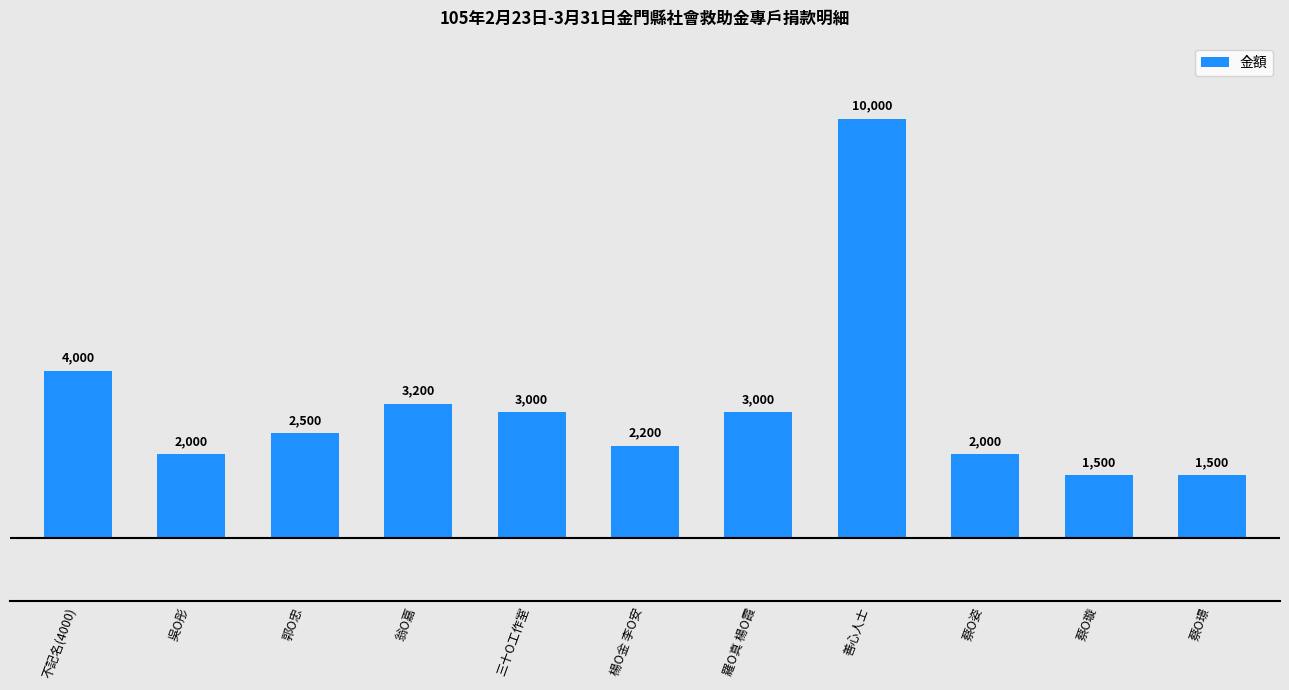

Reading right to left, extract all data points from this chart.

1500	1500	2000	10000	3000	2200	3000	3200	2500	2000	4000